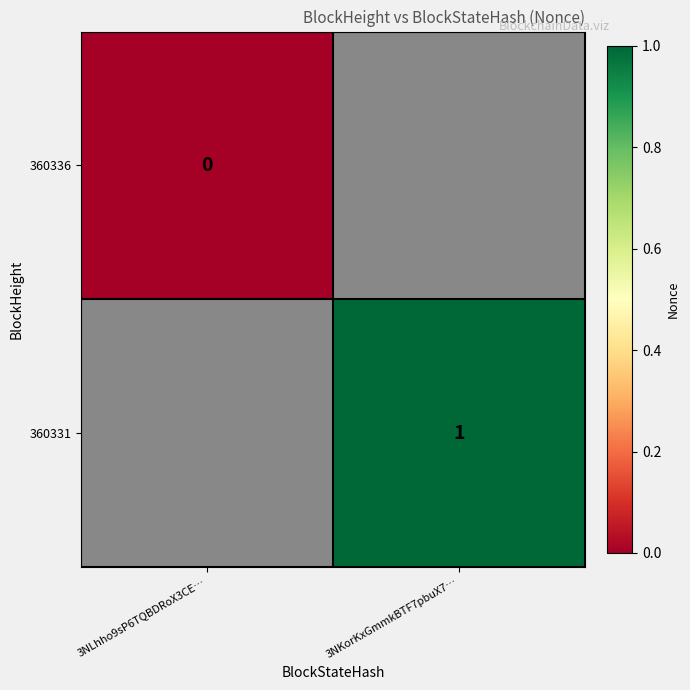

Which label corresponds to the smallest value in the chart?

3NLhho9sP6TQBDRoX3CE…